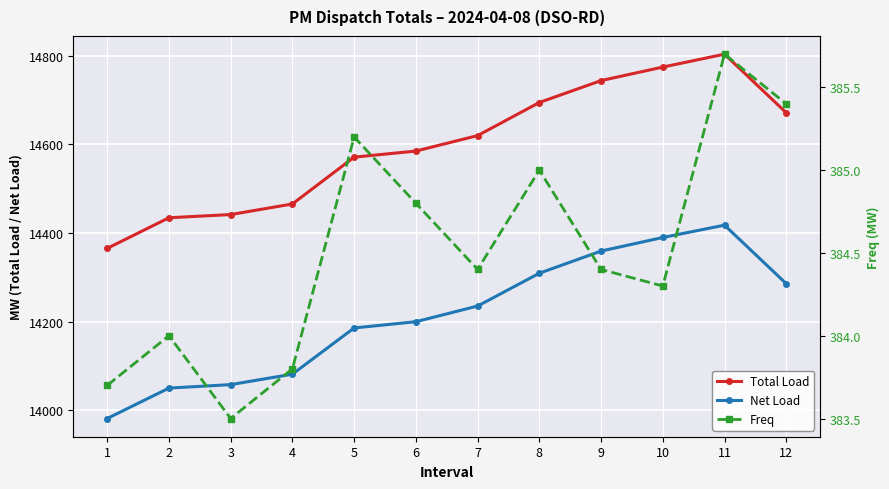

What is the difference between the second highest and minimum values in the Total Load series?

408.8